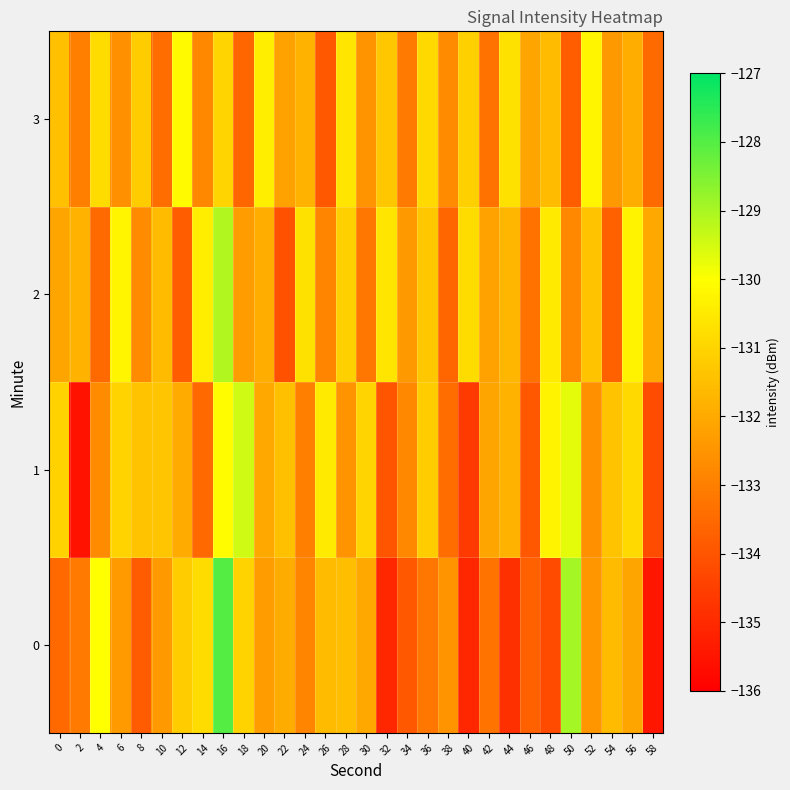

Rank the series by their maximum value, from highest to lowest.

0, 2, 1, 3